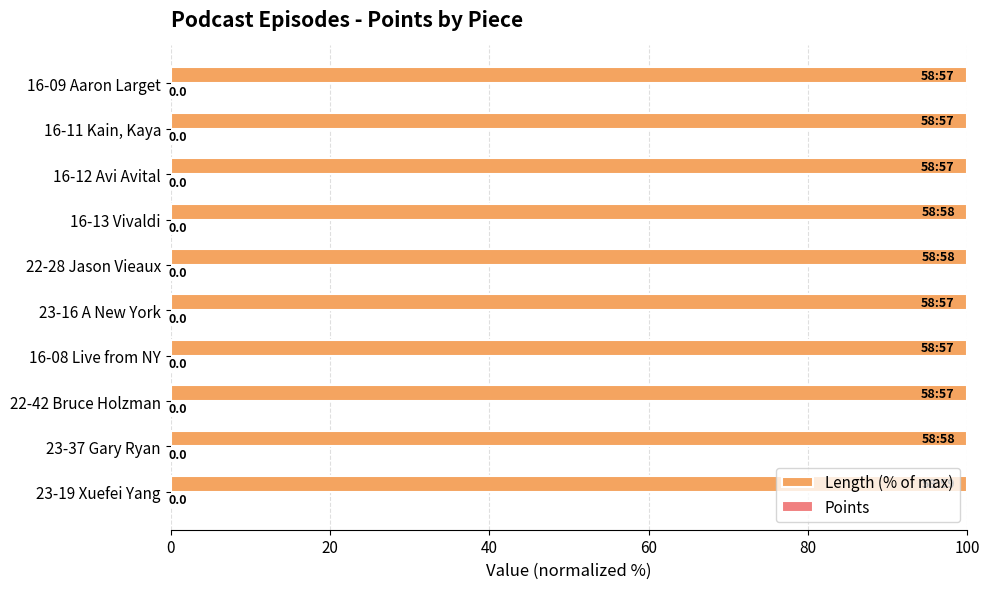

How many bars are there in total?

10